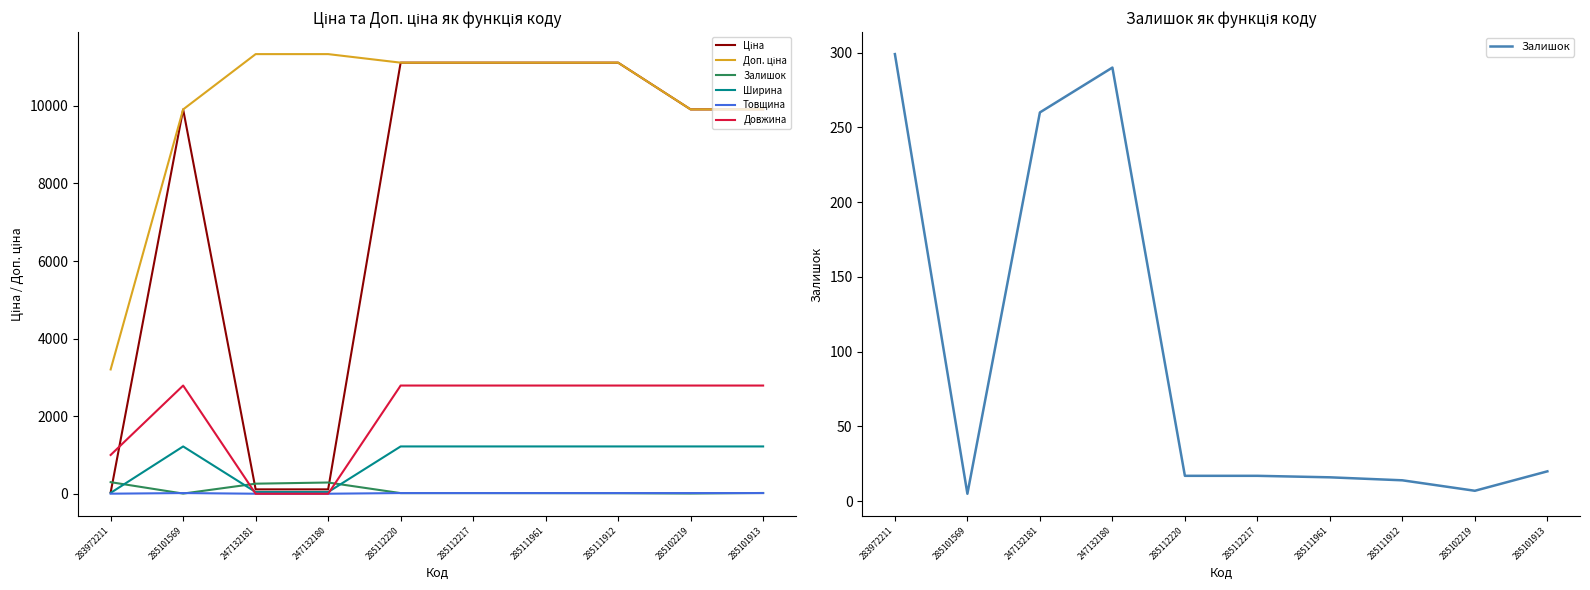

What is the approximate value of Залишок at 247132180?

290.0